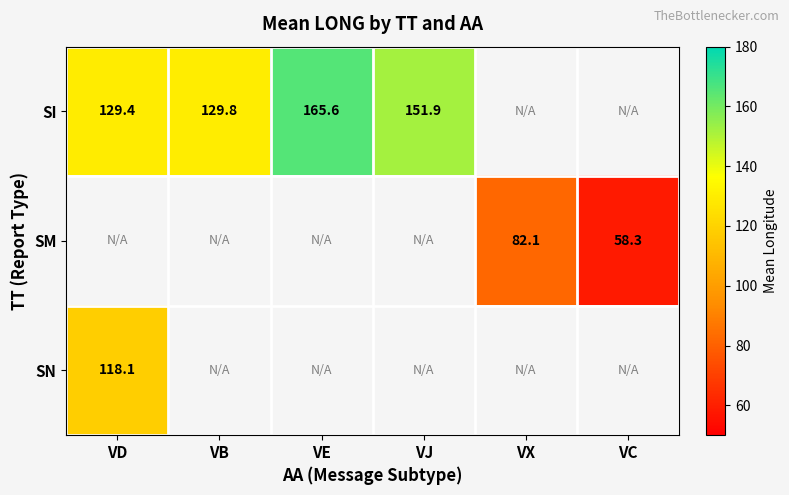

The value of SI at VE is 247.7. True or false?

False